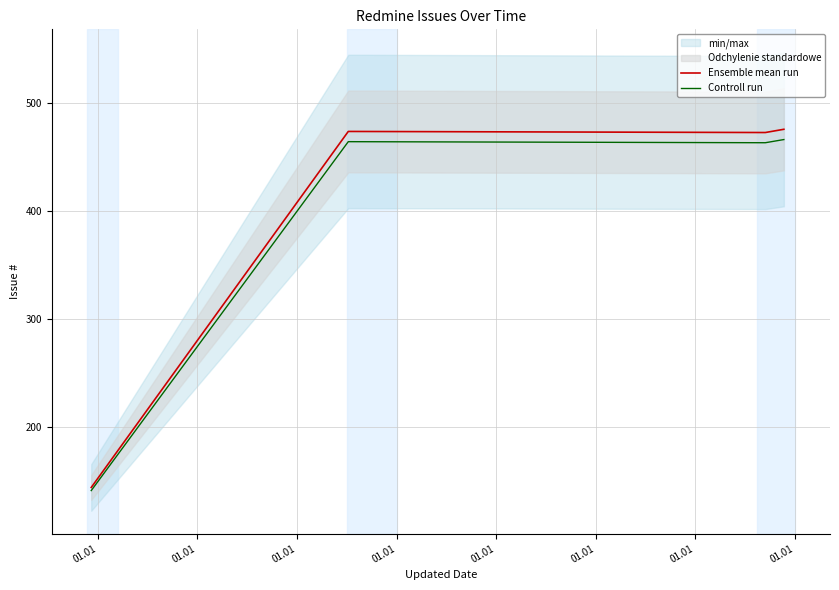

What is the maximum value for Ensemble mean run?

476.0